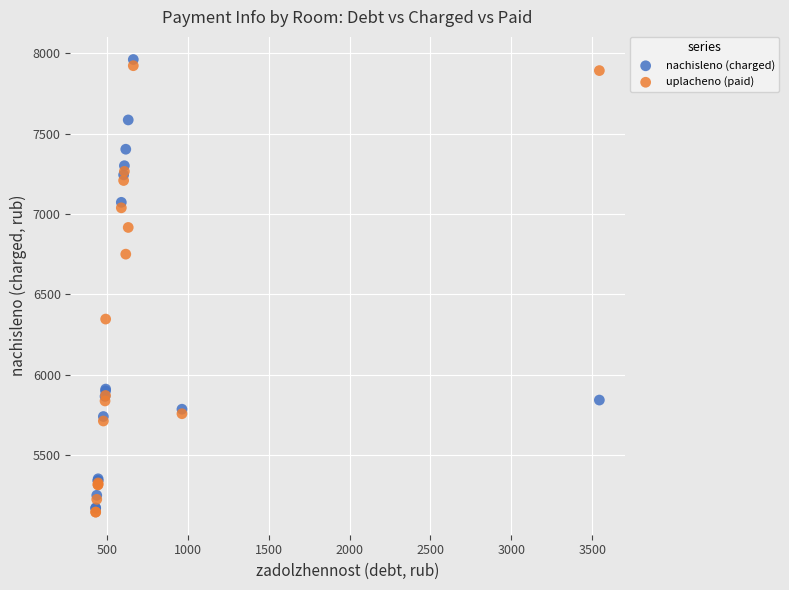

In the nachisleno (charged) series, what Y value is closest to 6565?

7072.0